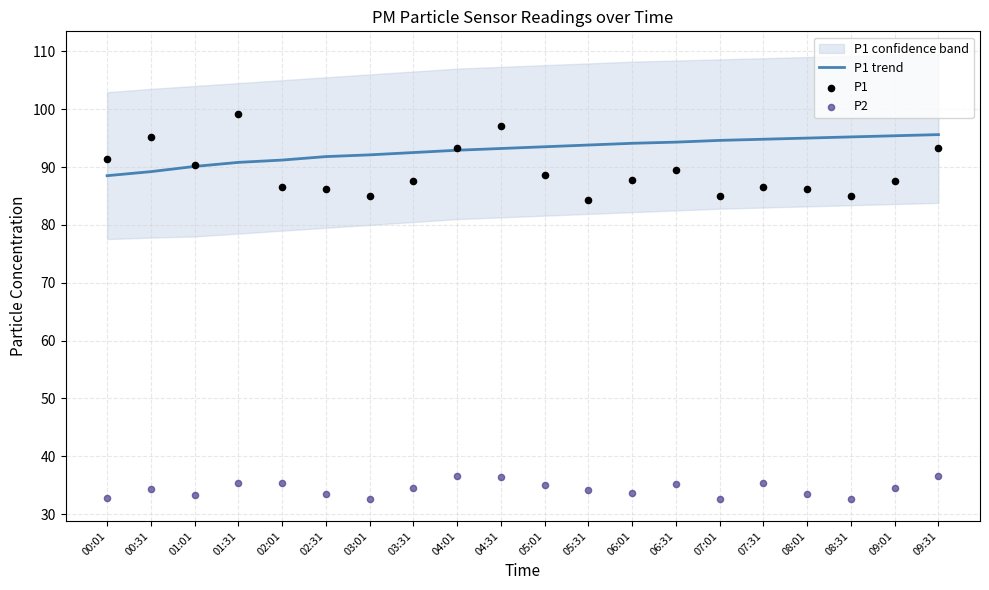

At how many categories does at least one series exceed 33?

20